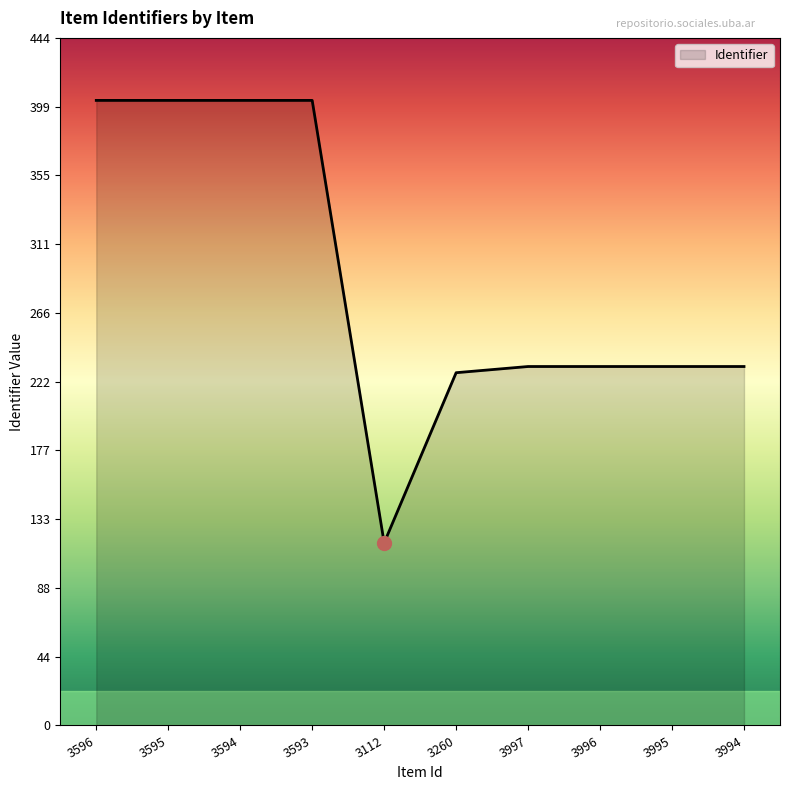

What is the maximum value shown in the chart?

404